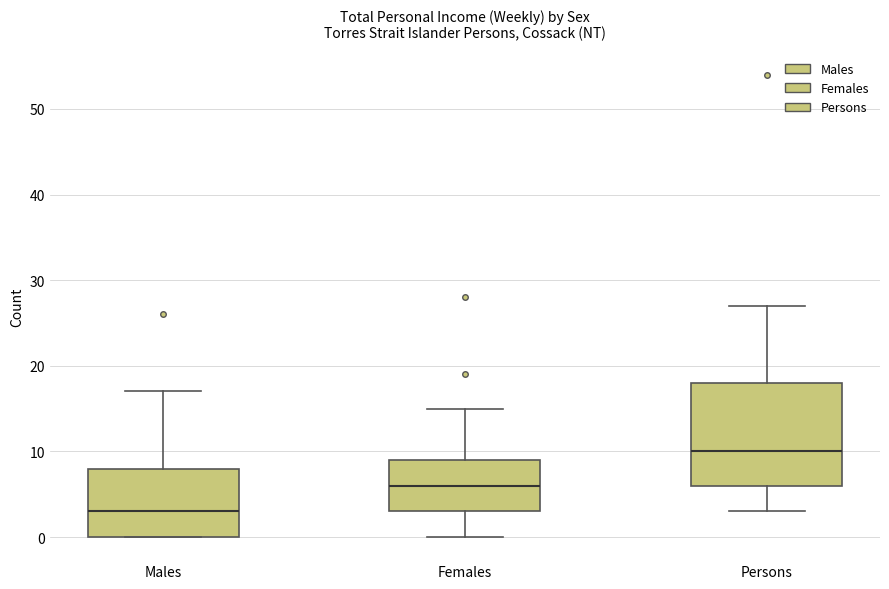

Which box has the highest median line?

Persons